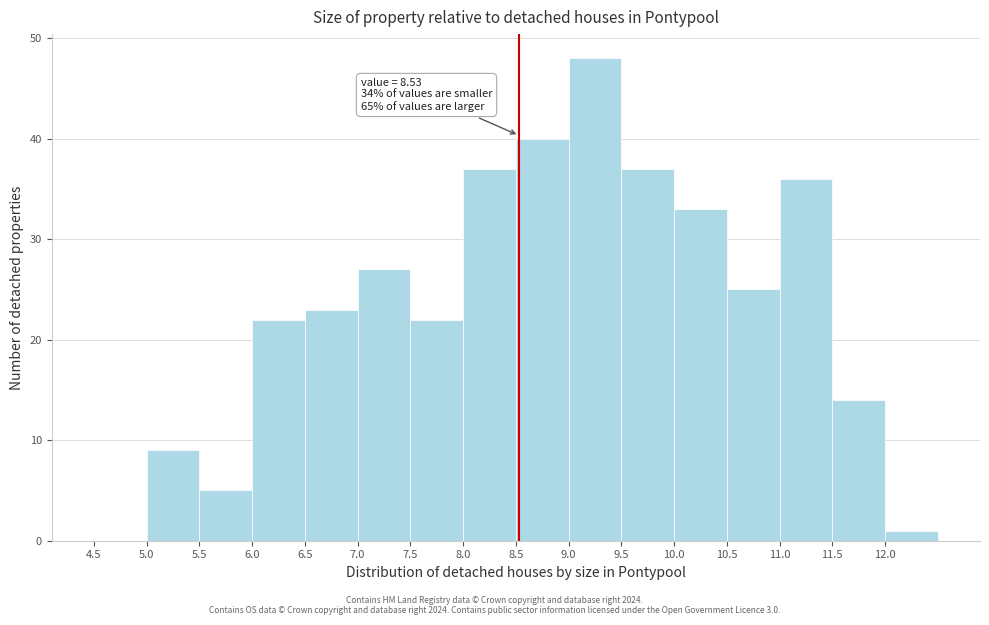

Over which range of the x-axis is the bar tallest?

9.0 to 9.5